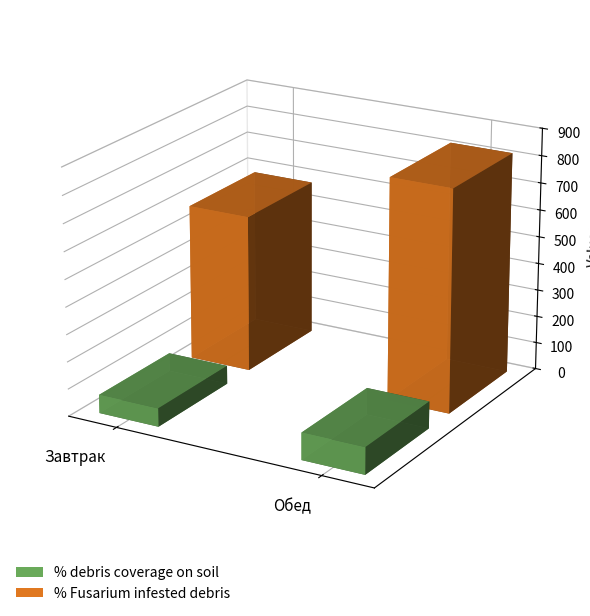

At which label does % debris coverage on soil reach its peak?

Обед